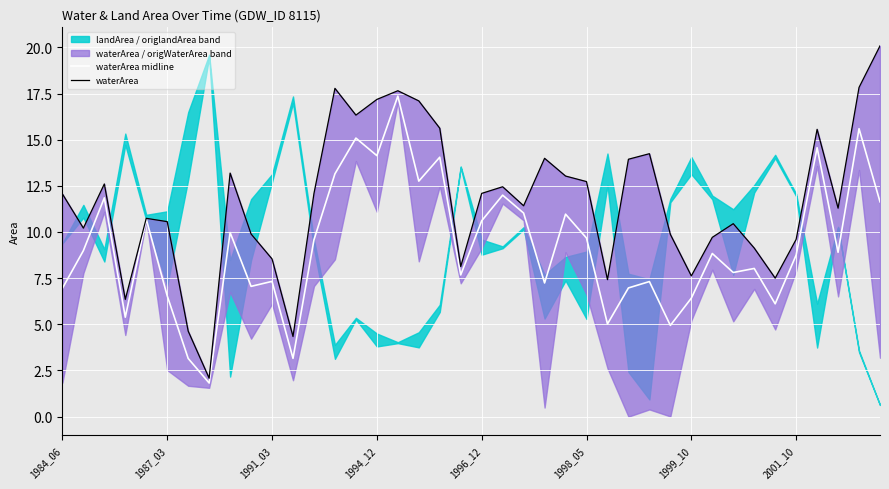

What is the value of the waterArea midline point at the 30th from the left?

4.9